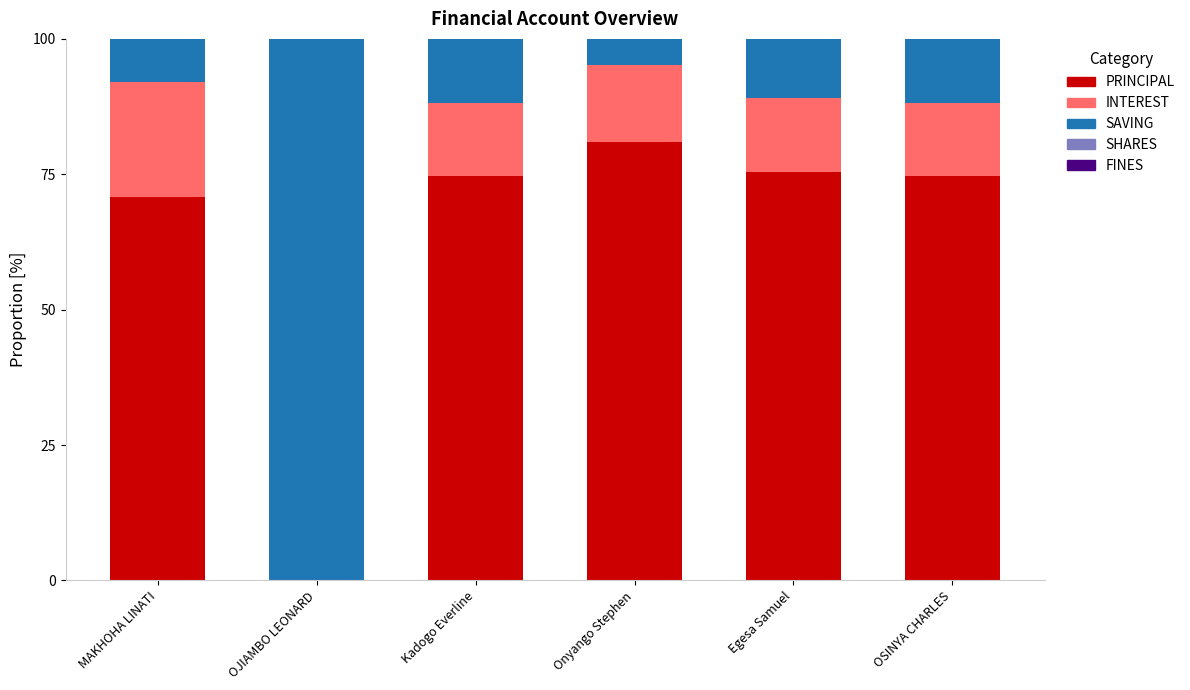

How many series are shown in this chart?

3